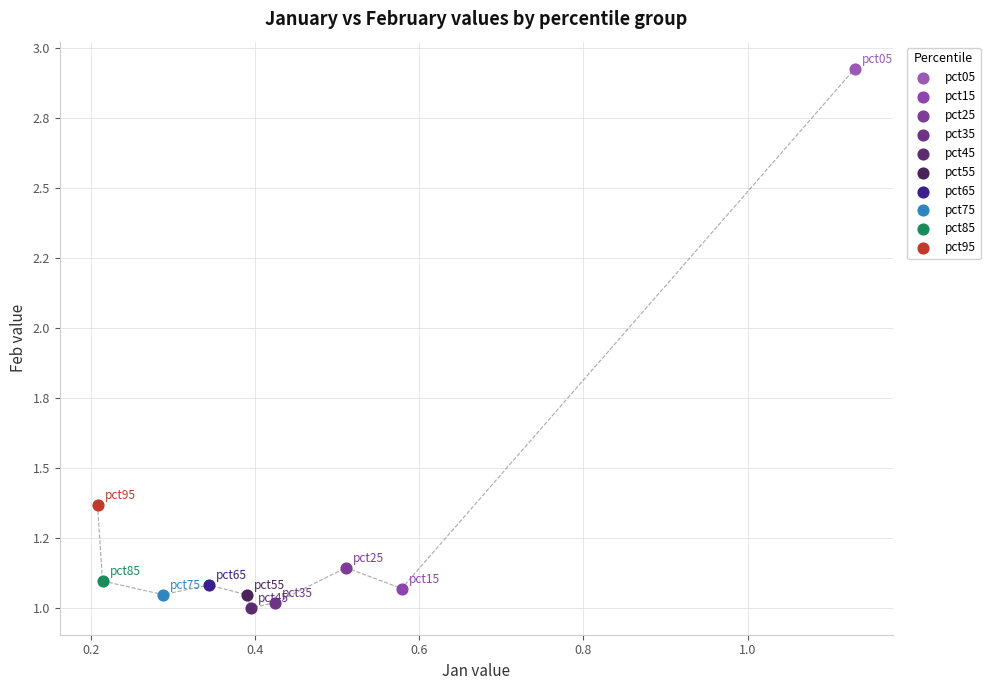

What are all the series names shown in the legend?

pct05, pct15, pct25, pct35, pct45, pct55, pct65, pct75, pct85, pct95